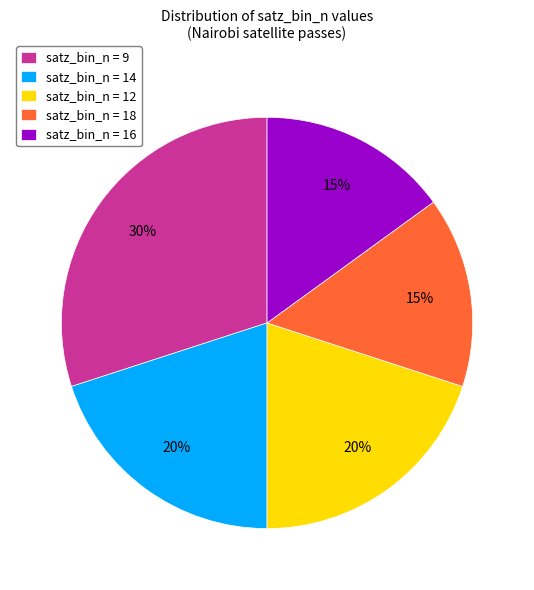

Do satz_bin_n = 16 and satz_bin_n = 18 together represent more than half of the pie?

No